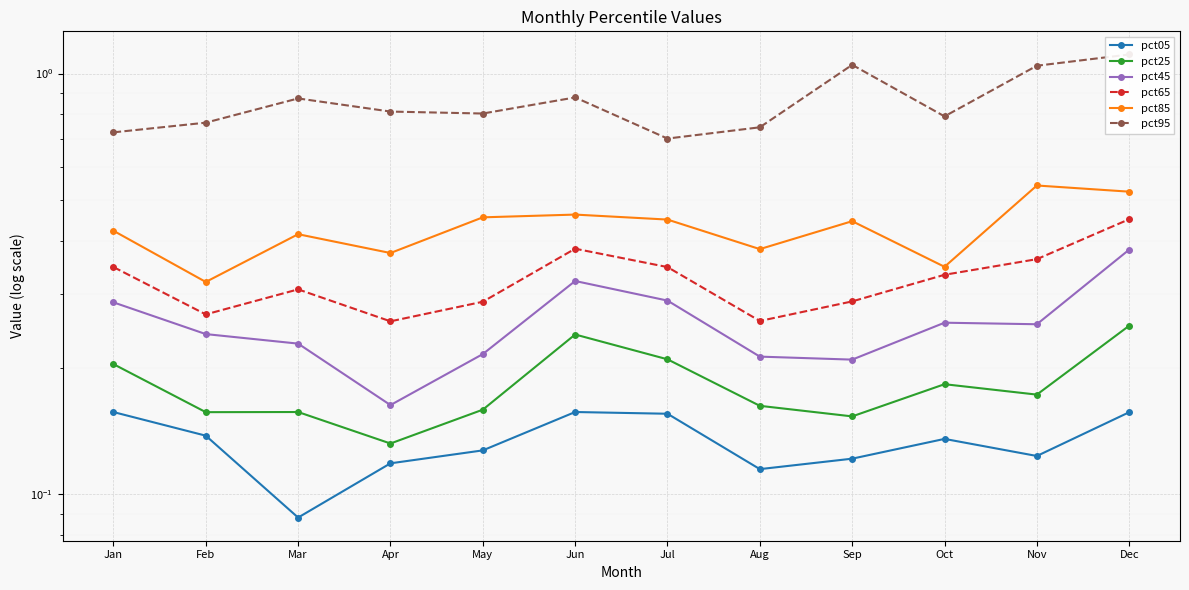

True or false: pct65 has more than 2 points higher than both neighbors.

False